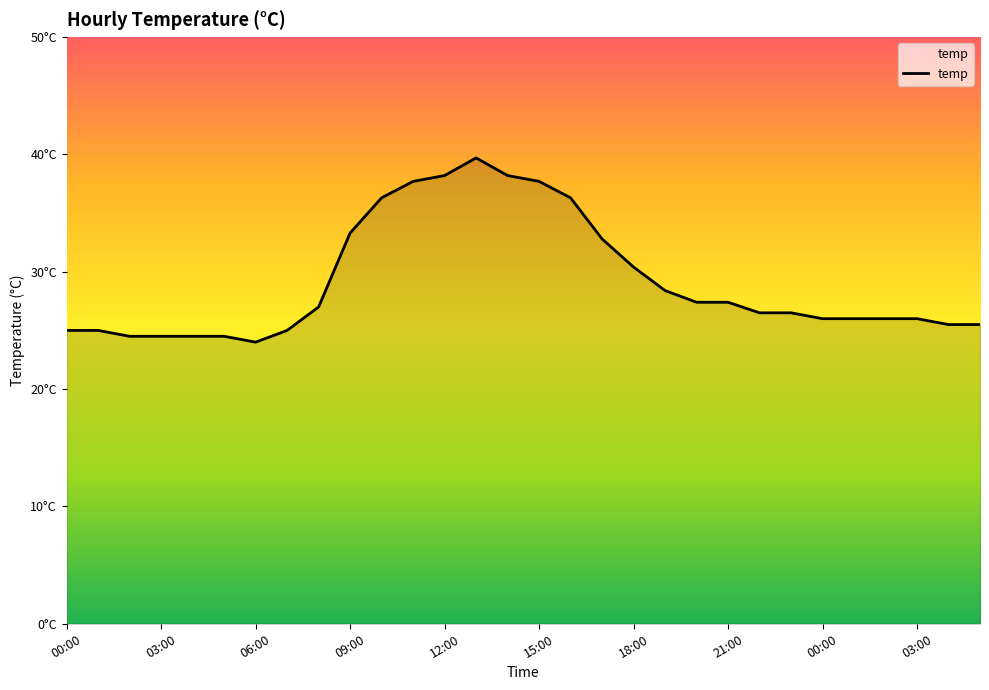

What is the maximum value shown in the chart?

39.7